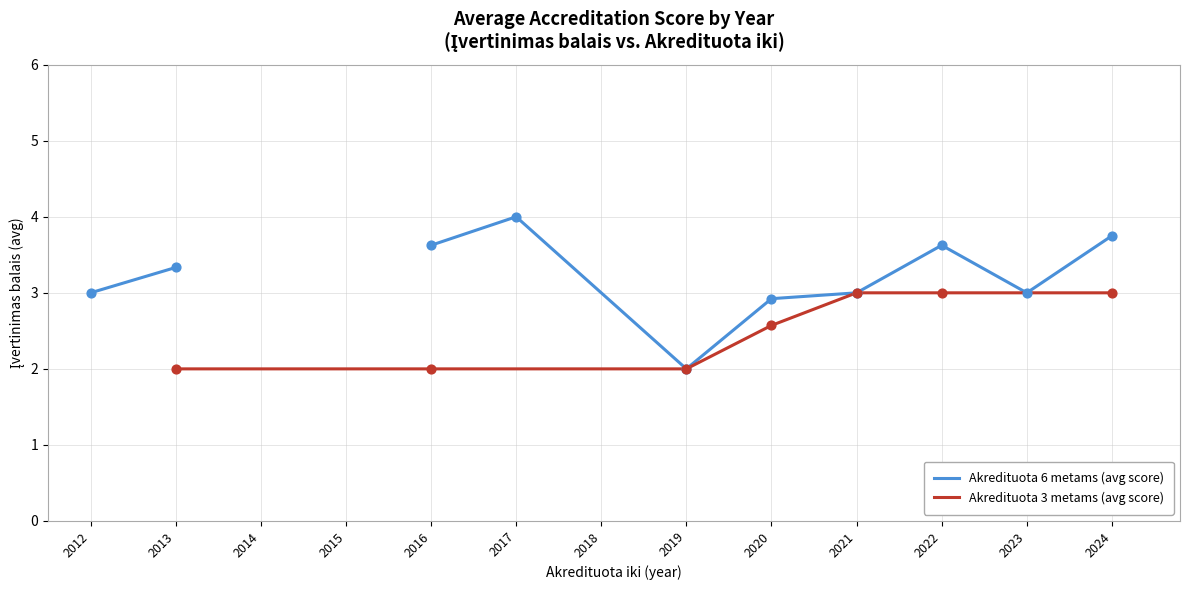

Which series has the widest spread of Y values?

Akredituota 6 metams